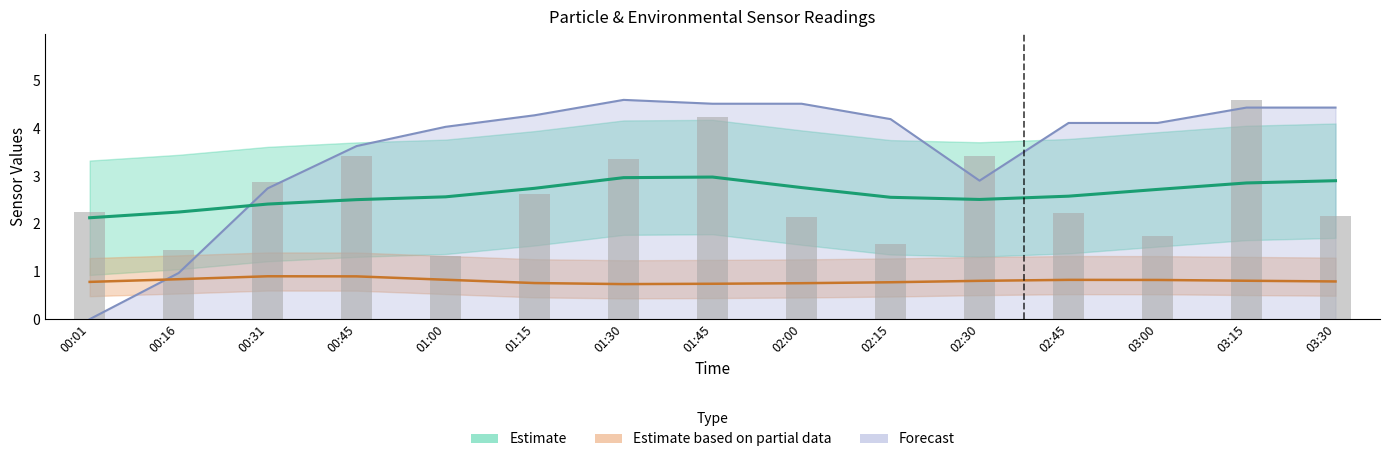

What is the label of the 2nd bar from the left?

00:16